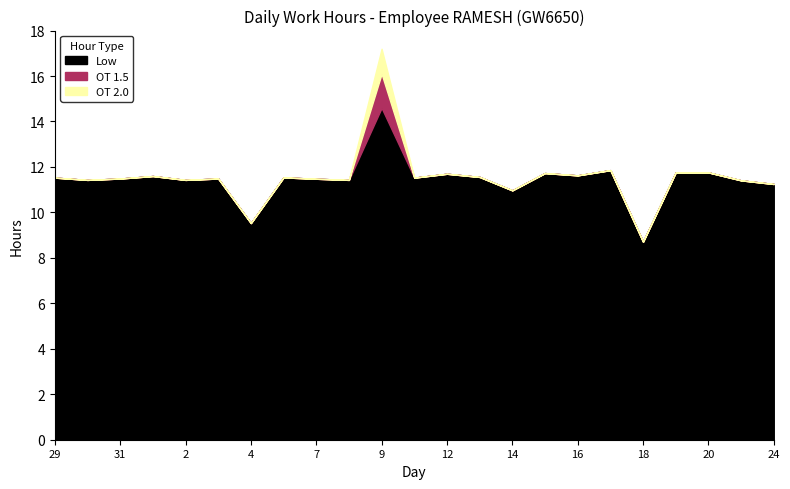

What is the label of the 12th point from the left?

10